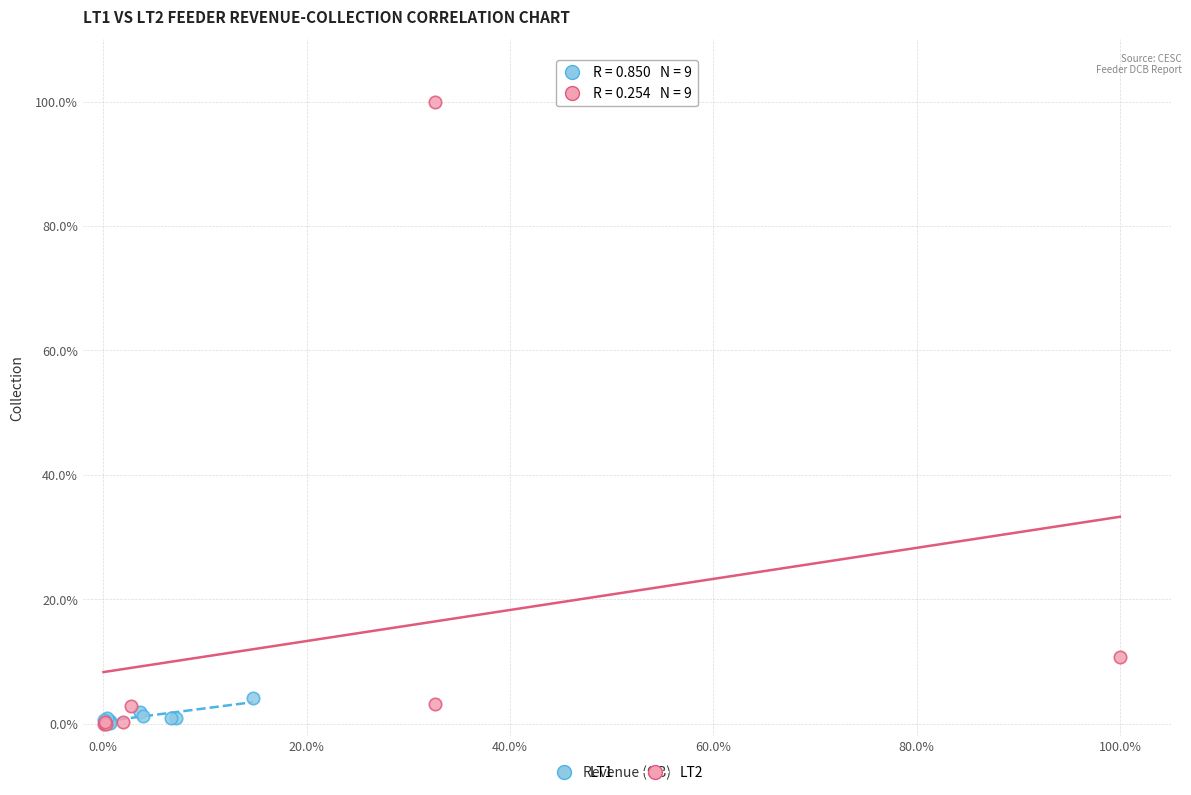

Which series contains the highest Y value?

LT2